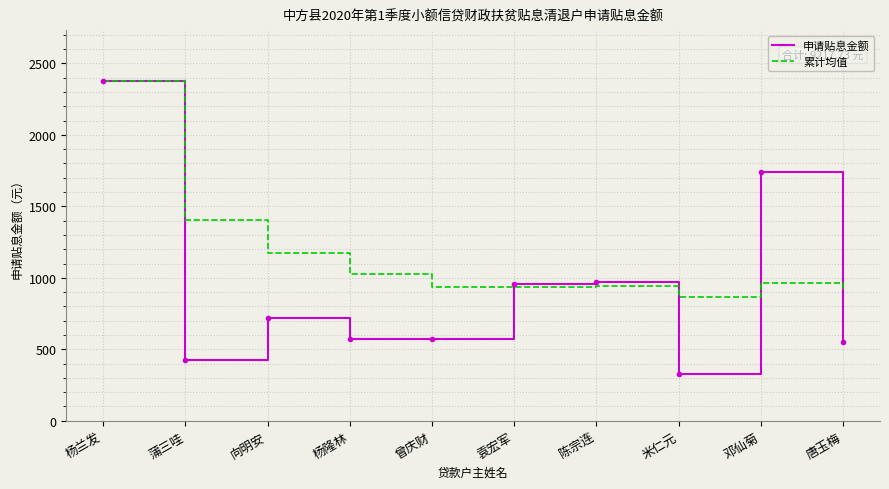

Between 向明安 and 邓仙菊, which series saw the biggest shift?

申请贴息金额